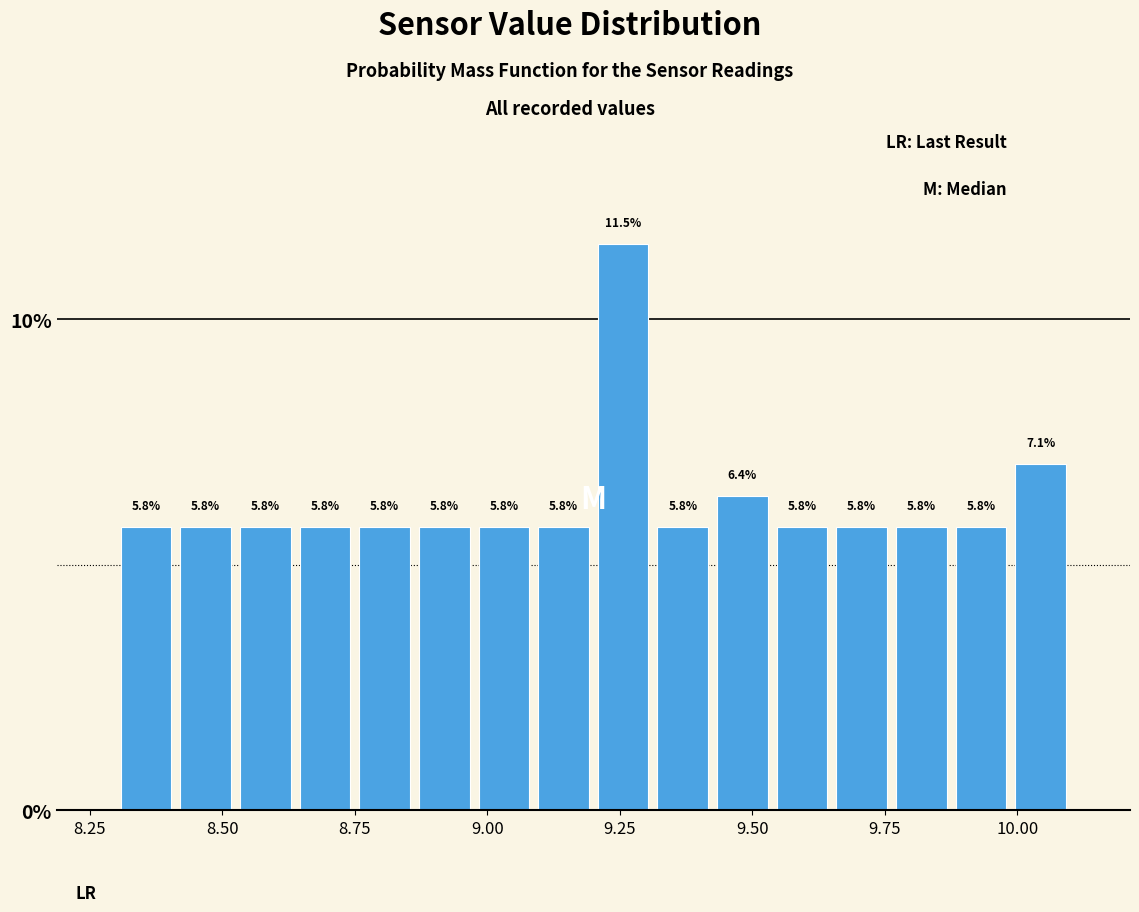

Around what value on the x-axis is the tallest bar? Give the approximate position of its centre, as read against the axis.

9.25